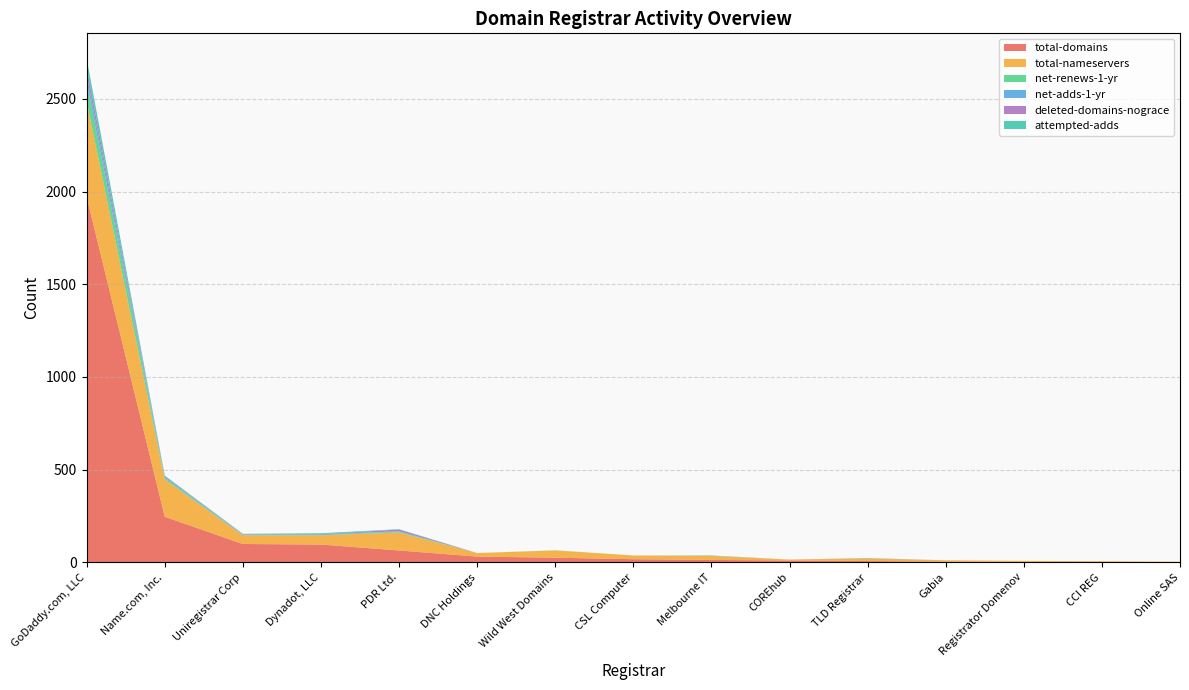

Reading right to left, what are all the values shown in this chart?

total-domains: Online SAS=1	CCI REG=2	Registrator Domenov=3	Gabia=4	TLD Registrar=7	COREhub=10	Melbourne IT=13	CSL Computer=17	Wild West Domains=25	DNC Holdings=31	PDR Ltd.=64	Dynadot, LLC=96	Uniregistrar Corp=99	Name.com, Inc.=246	GoDaddy.com, LLC=1972
total-nameservers: Online SAS=2	CCI REG=4	Registrator Domenov=5	Gabia=7	TLD Registrar=14	COREhub=5	Melbourne IT=21	CSL Computer=20	Wild West Domains=39	DNC Holdings=19	PDR Ltd.=97	Dynadot, LLC=50	Uniregistrar Corp=47	Name.com, Inc.=201	GoDaddy.com, LLC=516
net-renews-1-yr: Online SAS=0	CCI REG=0	Registrator Domenov=0	Gabia=0	TLD Registrar=0	COREhub=0	Melbourne IT=2	CSL Computer=0	Wild West Domains=1	DNC Holdings=0	PDR Ltd.=5	Dynadot, LLC=1	Uniregistrar Corp=2	Name.com, Inc.=7	GoDaddy.com, LLC=101
net-adds-1-yr: Online SAS=0	CCI REG=0	Registrator Domenov=0	Gabia=0	TLD Registrar=1	COREhub=0	Melbourne IT=0	CSL Computer=0	Wild West Domains=0	DNC Holdings=0	PDR Ltd.=2	Dynadot, LLC=4	Uniregistrar Corp=2	Name.com, Inc.=4	GoDaddy.com, LLC=42
deleted-domains-nograce: Online SAS=0	CCI REG=0	Registrator Domenov=0	Gabia=0	TLD Registrar=0	COREhub=0	Melbourne IT=1	CSL Computer=0	Wild West Domains=0	DNC Holdings=0	PDR Ltd.=9	Dynadot, LLC=1	Uniregistrar Corp=2	Name.com, Inc.=5	GoDaddy.com, LLC=38
attempted-adds: Online SAS=0	CCI REG=0	Registrator Domenov=0	Gabia=0	TLD Registrar=1	COREhub=0	Melbourne IT=0	CSL Computer=0	Wild West Domains=0	DNC Holdings=0	PDR Ltd.=2	Dynadot, LLC=5	Uniregistrar Corp=2	Name.com, Inc.=5	GoDaddy.com, LLC=49